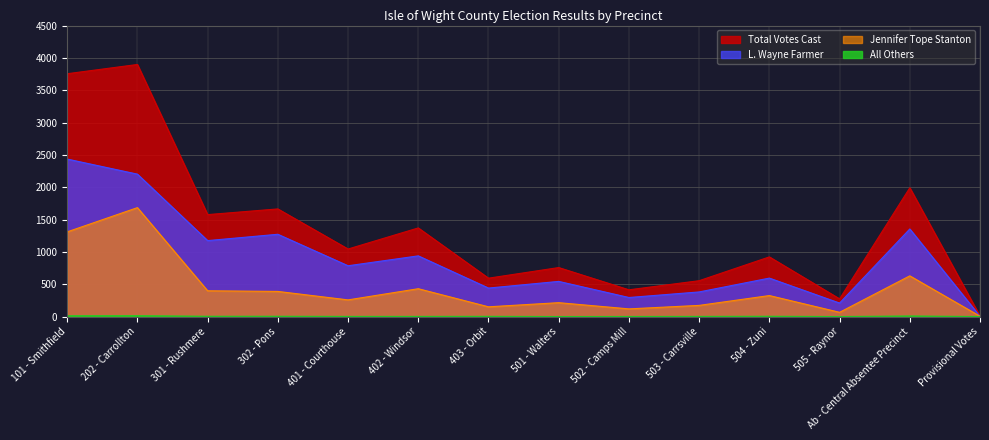

At how many categories does at least one series exceed 822?

8